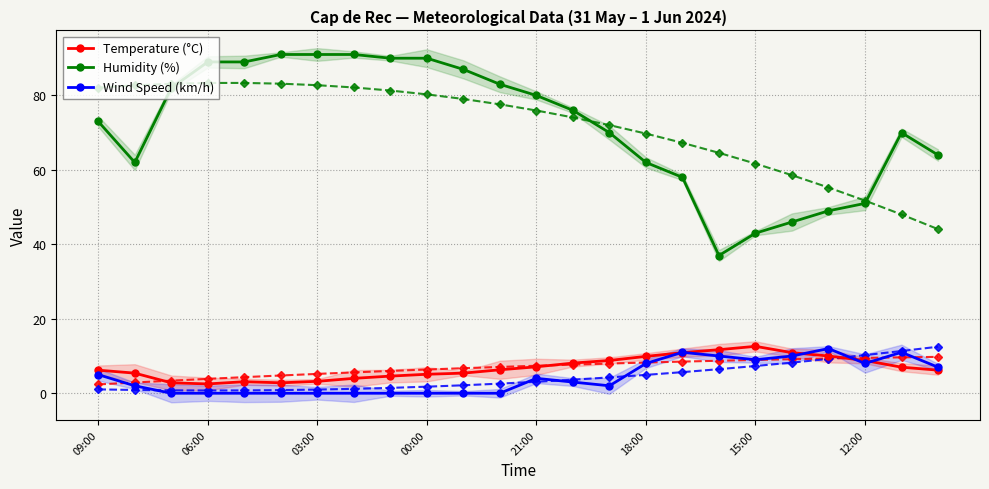

True or false: Wind Speed (km/h) has more than 0 interior local peaks.

True